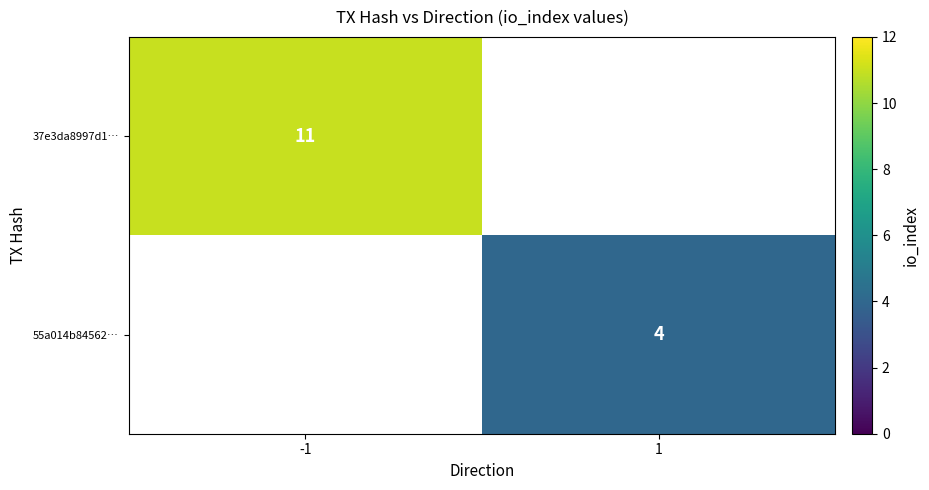

Is the value of 55a014b84562… at 1 greater than the value of 37e3da8997d1… at -1?

No